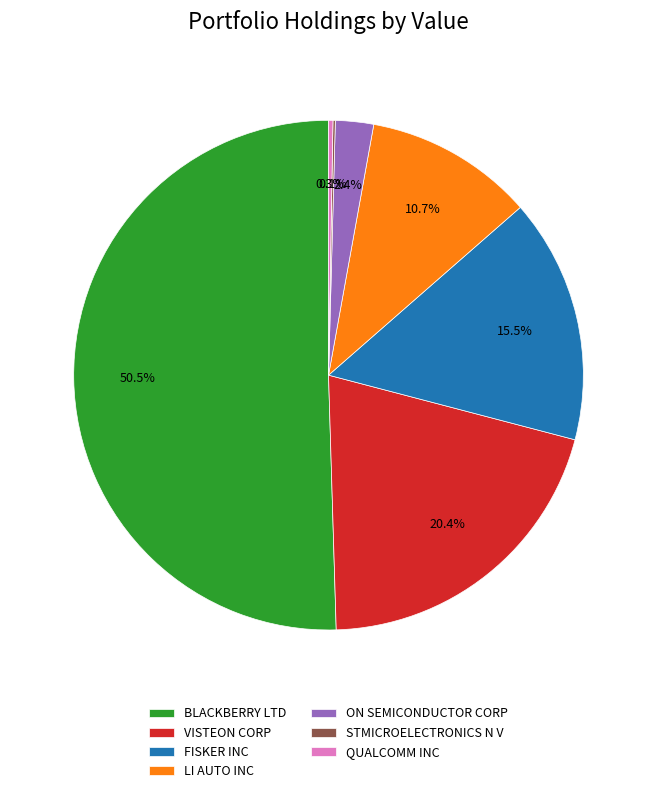

What is the majority slice?

BLACKBERRY LTD